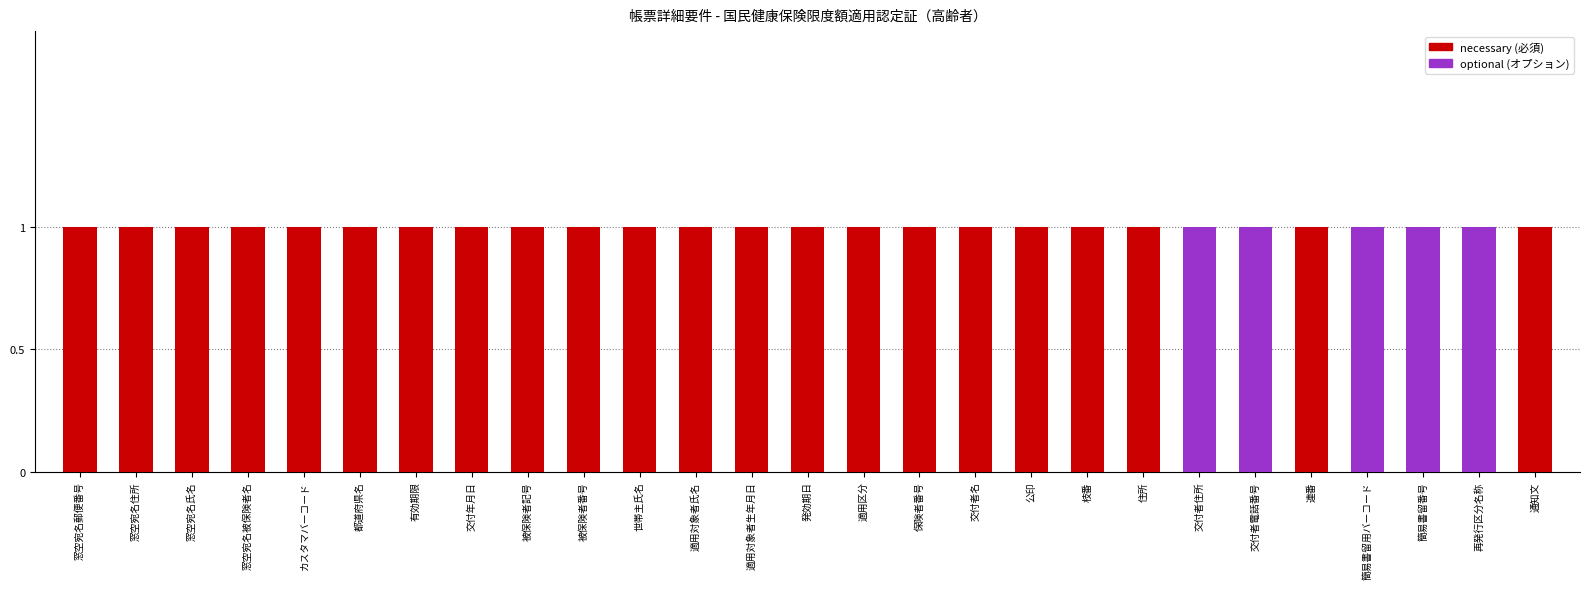

What are all the series names shown in the legend?

necessary, optional